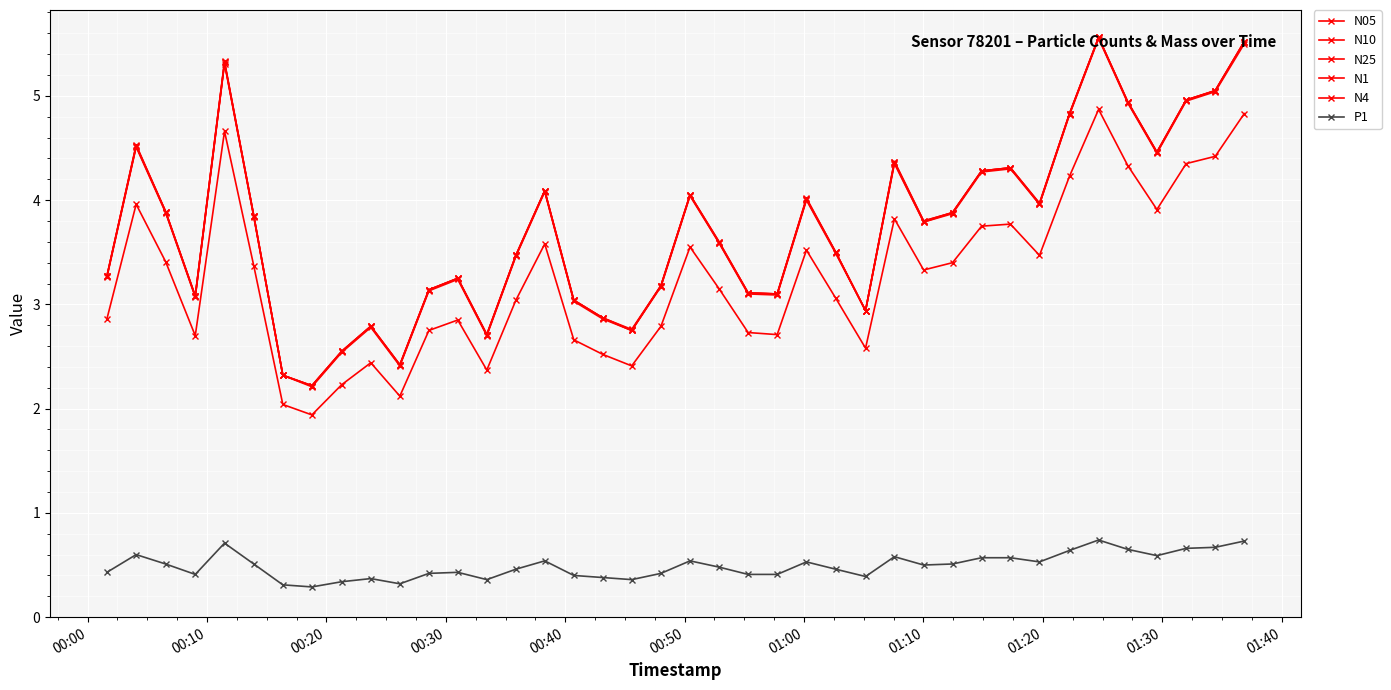

What is the value of the N25 point at the 15th from the left?

3.5